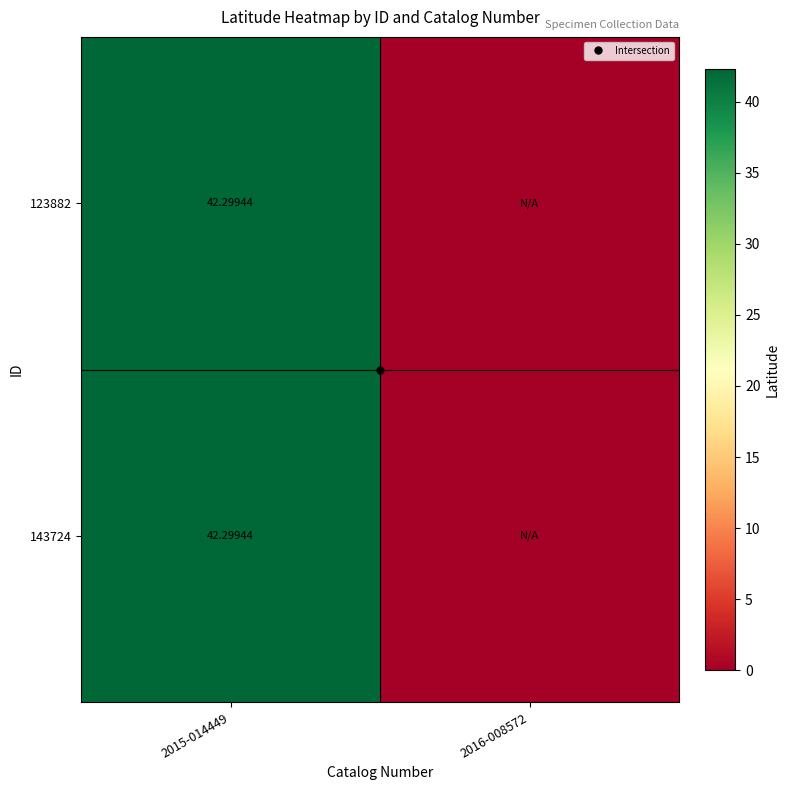

Is the value of 143724 at 2015-014449 greater than the value of 123882 at 2015-014449?

No